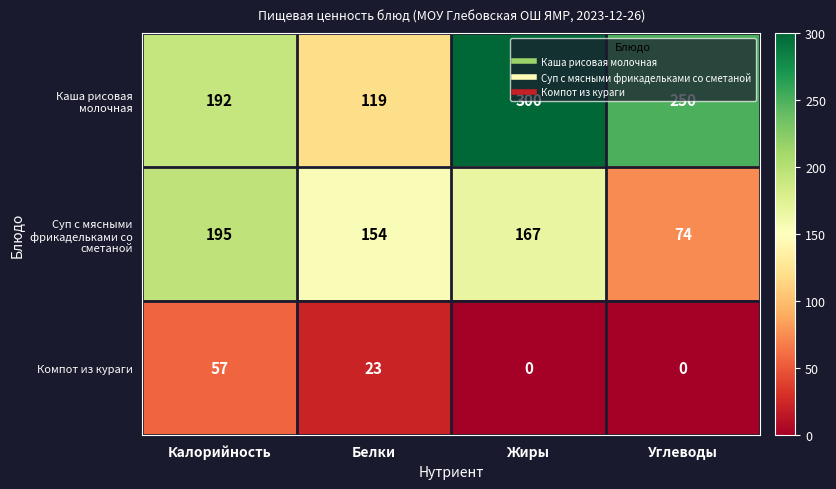

List the labels in order of Каша рисовая молочная value, largest first.

Жиры, Углеводы, Калорийность, Белки